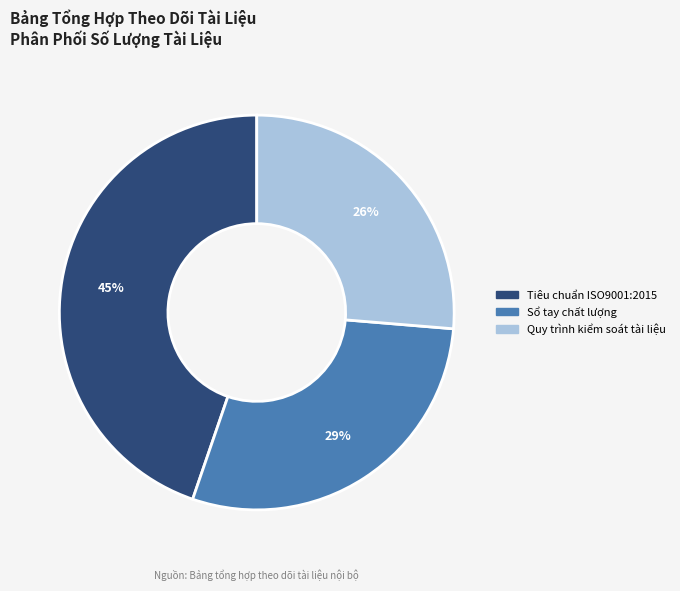

Does Sổ tay chất lượng account for over 50% of the chart?

No